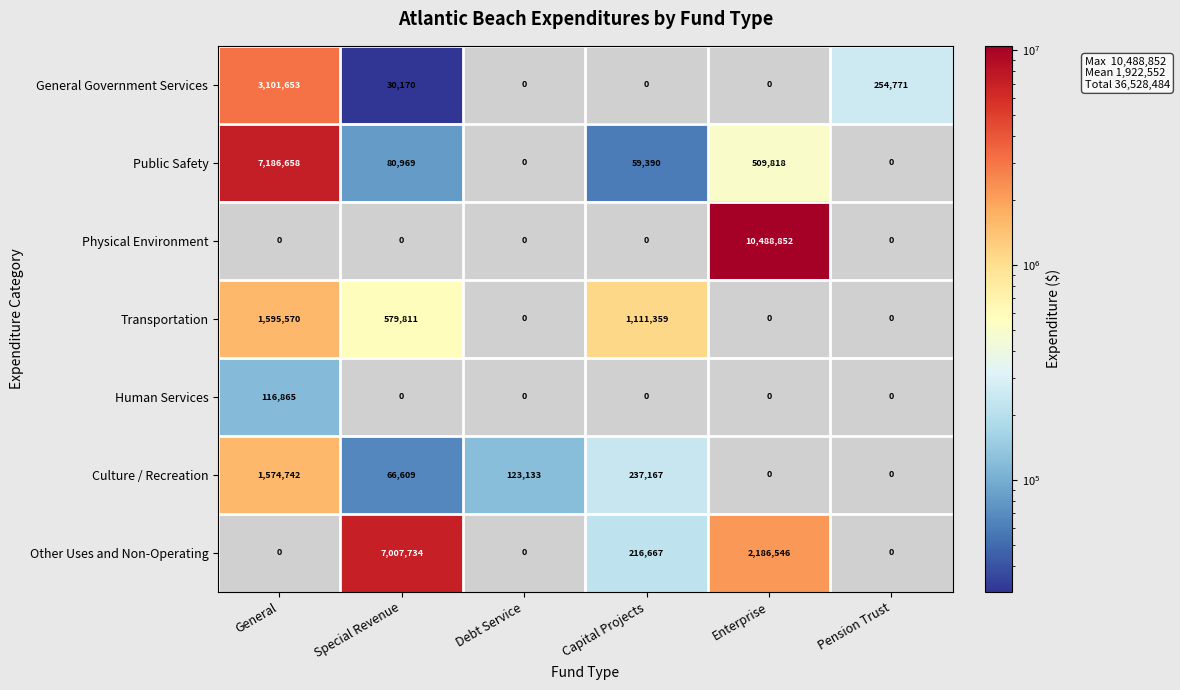

Between Special Revenue and Capital Projects, which series saw the biggest shift?

Other Uses and Non-Operating